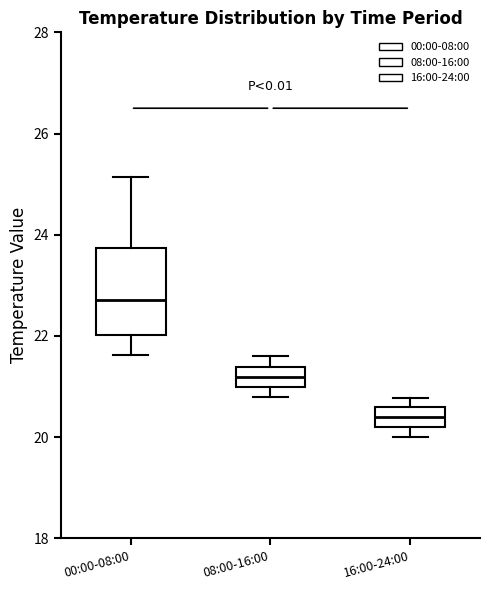

Reading left to right, read every box against the y-axis: the position of its median line, the range the box covers, and the ends of its whiskers. The values are not printed on the chart, so give them approximately, as read against the axis.

00:00-08:00: median 22.8, box 22.0 to 23.8, whiskers 21.6 to 25.2
08:00-16:00: median 21.2, box 21.0 to 21.4, whiskers 20.8 to 21.6
16:00-24:00: median 20.4, box 20.2 to 20.6, whiskers 20.0 to 20.8